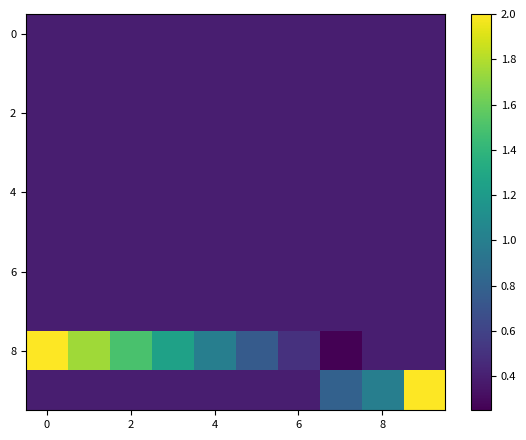

Which label corresponds to the smallest value in the chart?

7